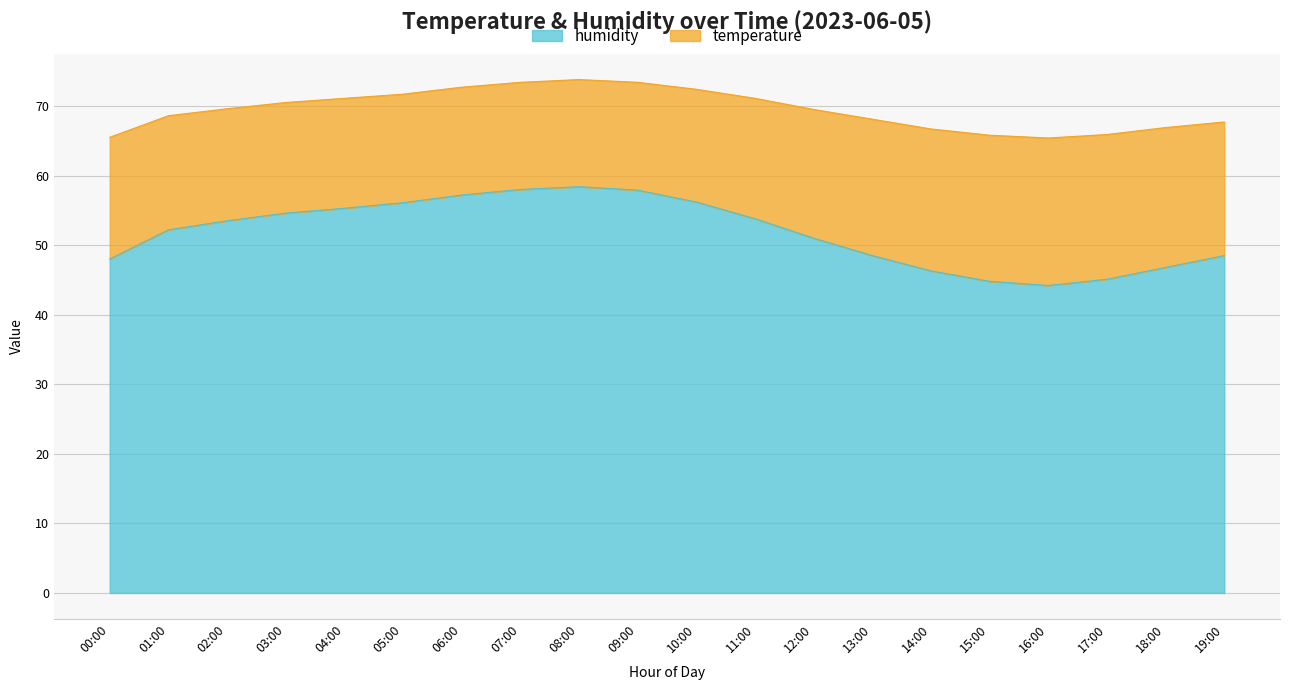

What is the smallest value displayed?

44.2